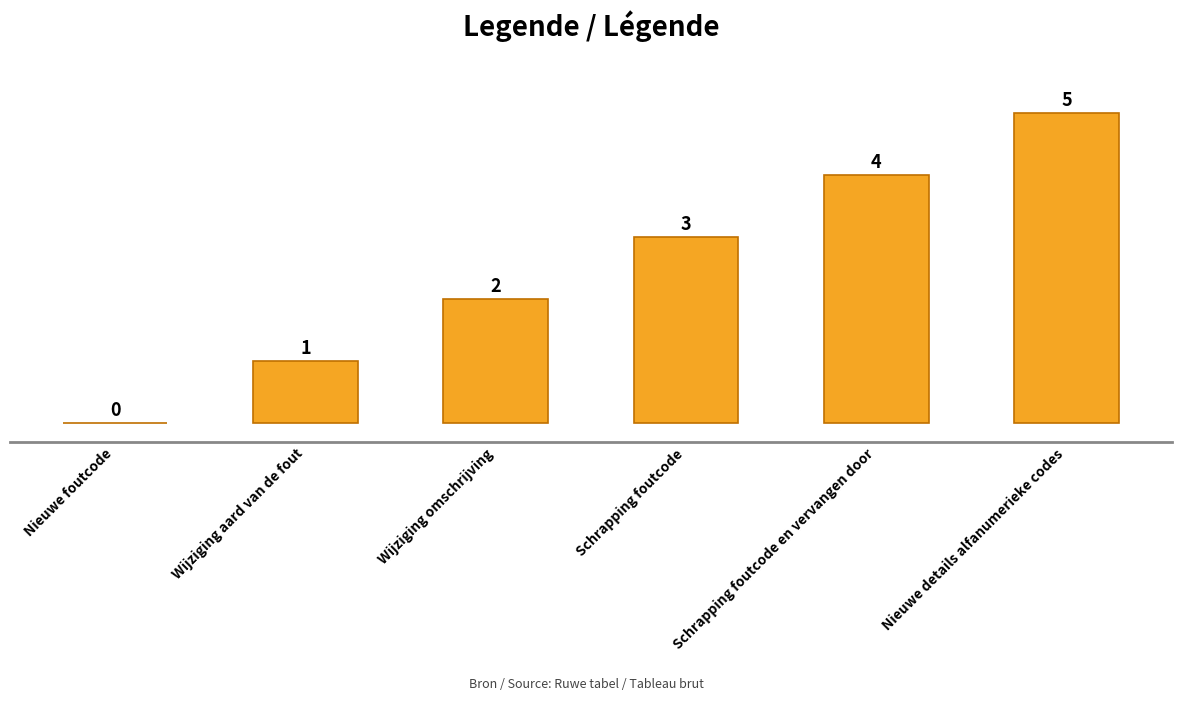

How many values are between 1 and 4?

4